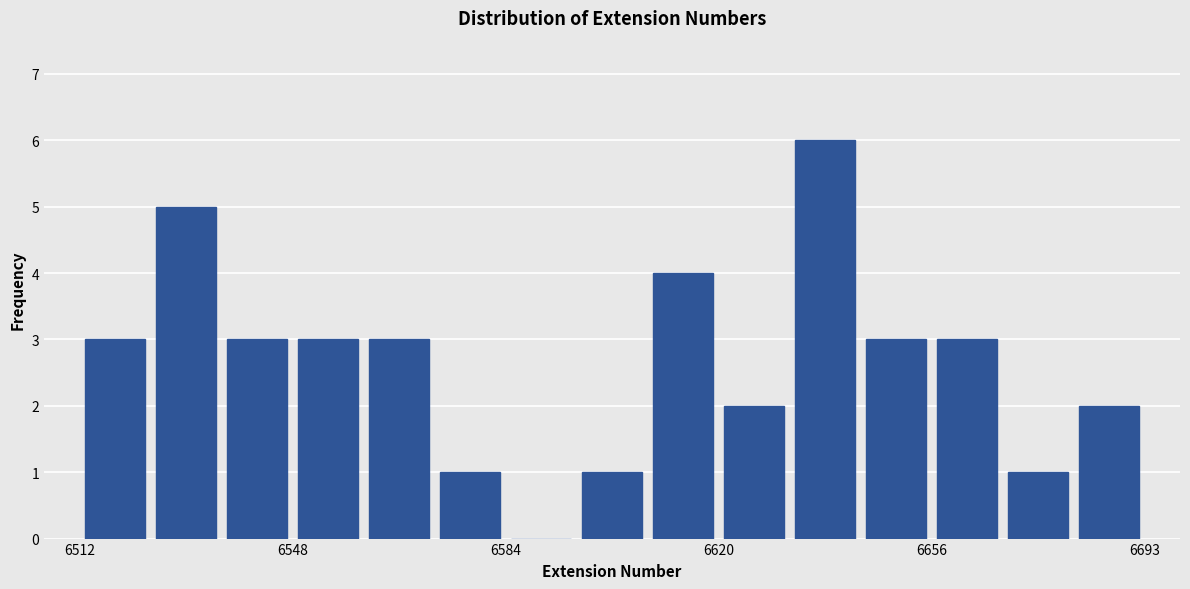

Read against the x-axis, roughly where is the centre of the tallest bar?

6640